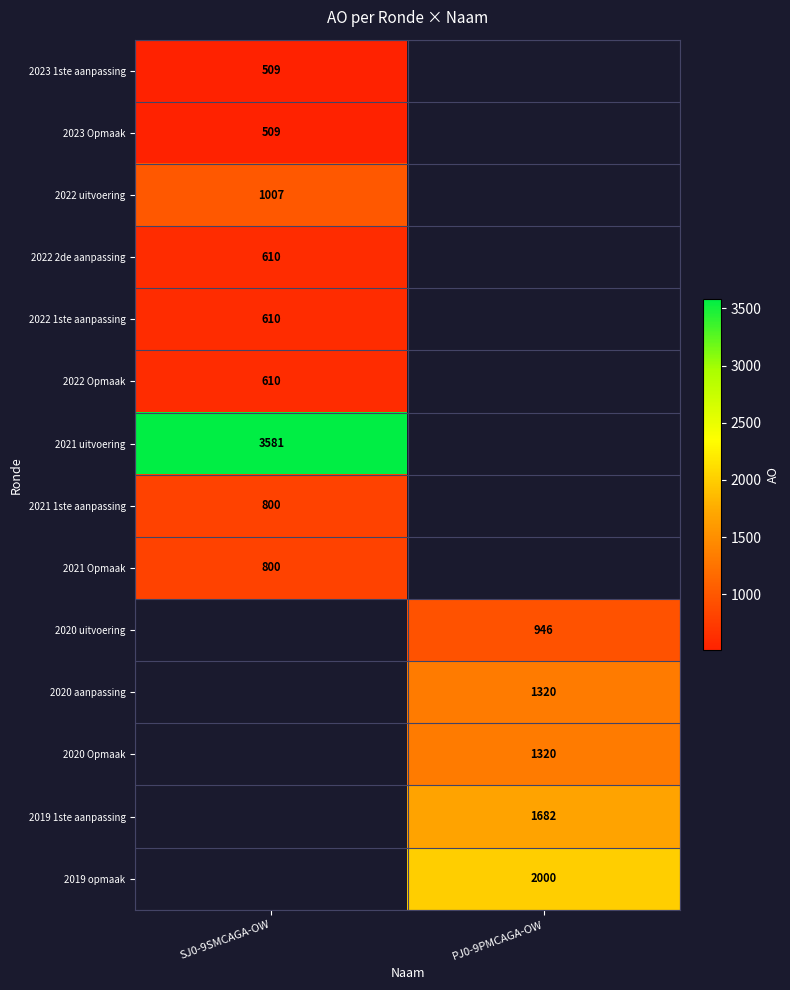

How many categories are shown in the chart?

2